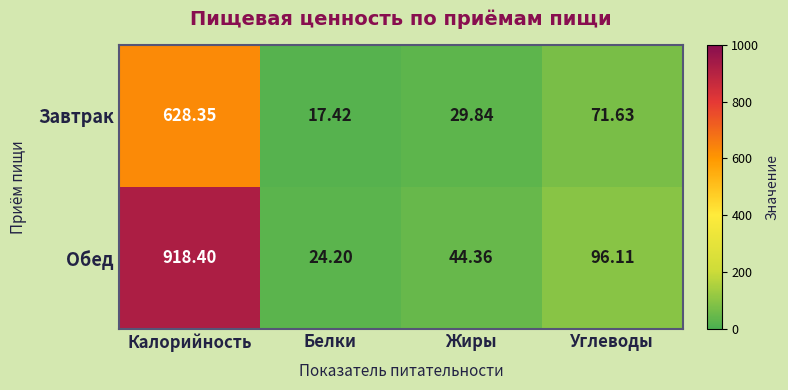

Where is Обед nearest to the value 471?

Углеводы